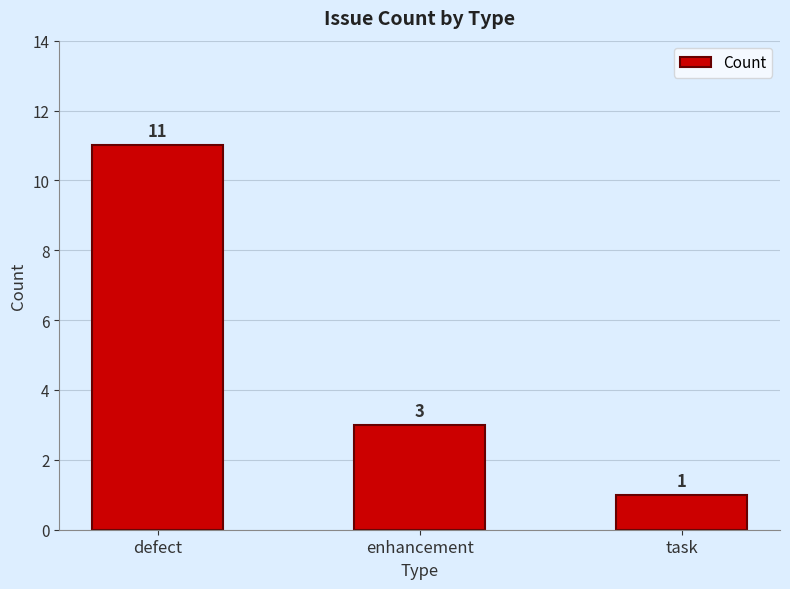

True or false: the data shows 11 at defect.

True